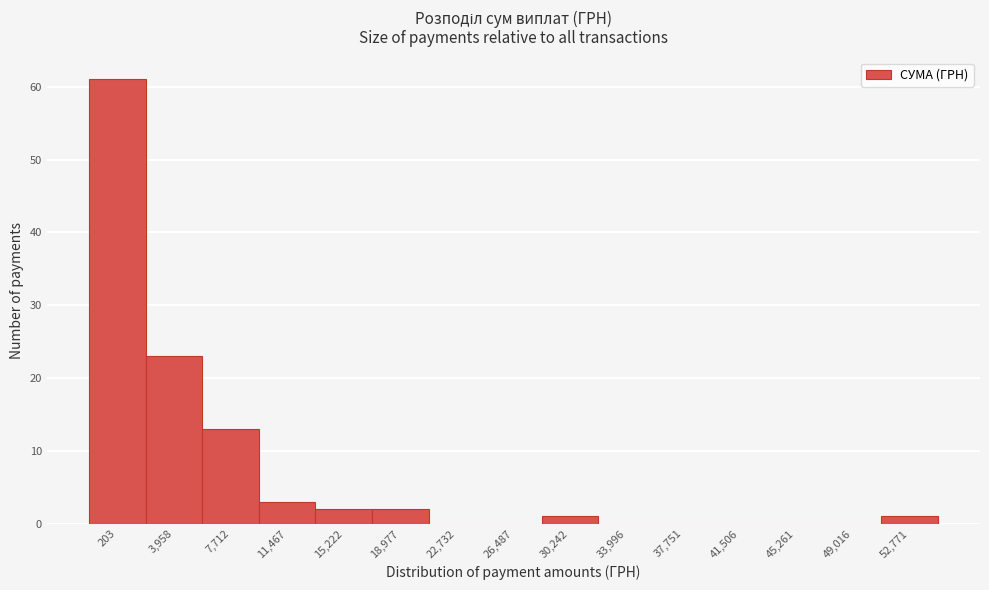

Reading left to right, list all the values displayed in this chart.

203=61	3,958=23	7,712=13	11,467=3	15,222=2	18,977=2	22,732=0	26,487=0	30,242=1	33,996=0	37,751=0	41,506=0	45,261=0	49,016=0	52,771=1